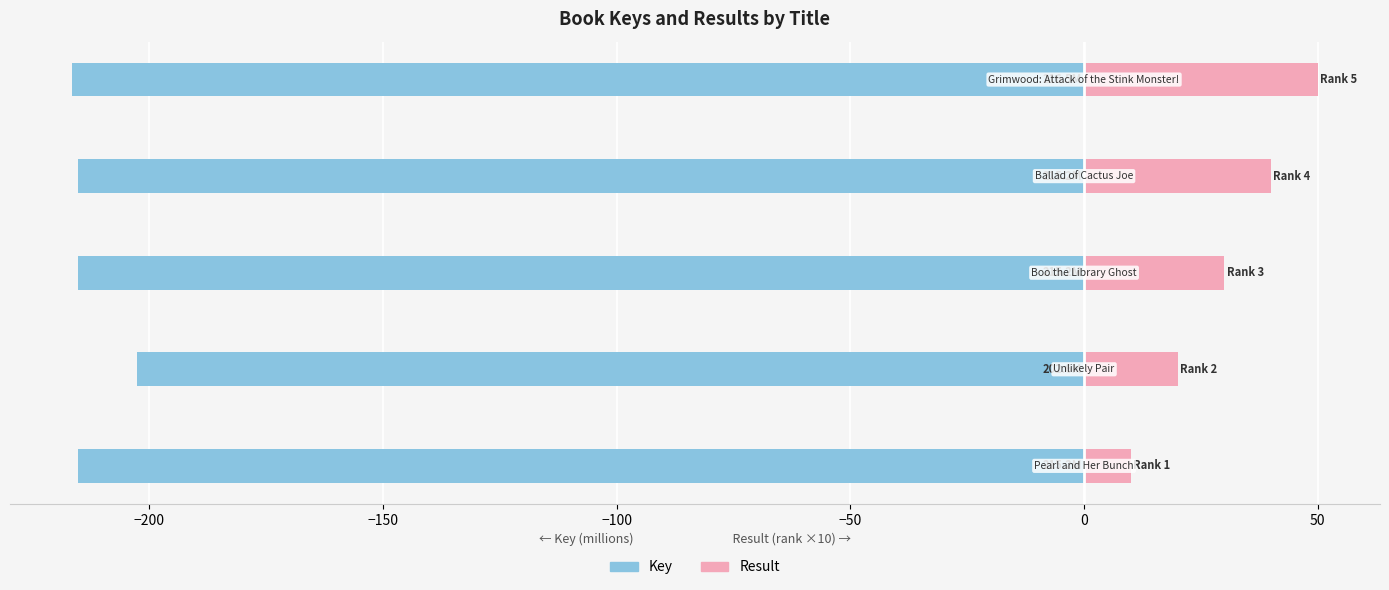

How many bars are there in total?

10